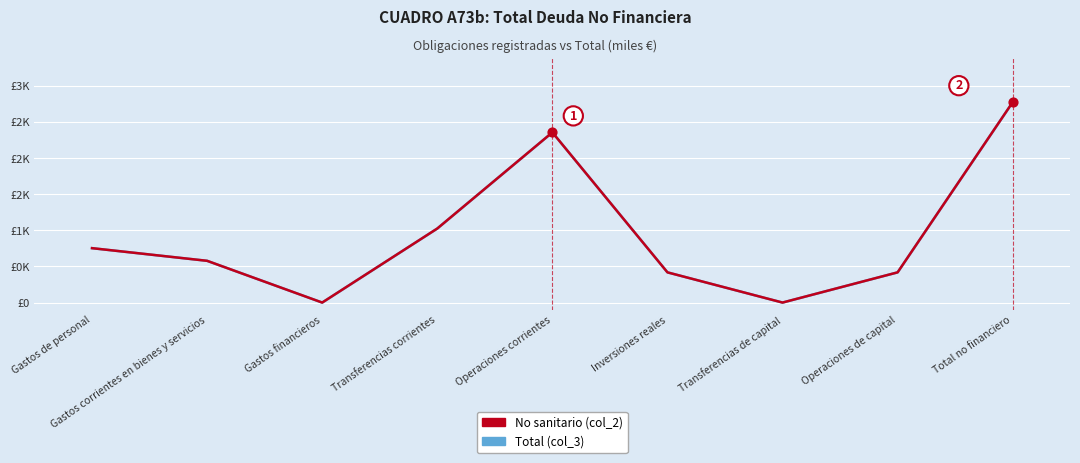

Which series contains the lowest Y value?

Total (col_3)